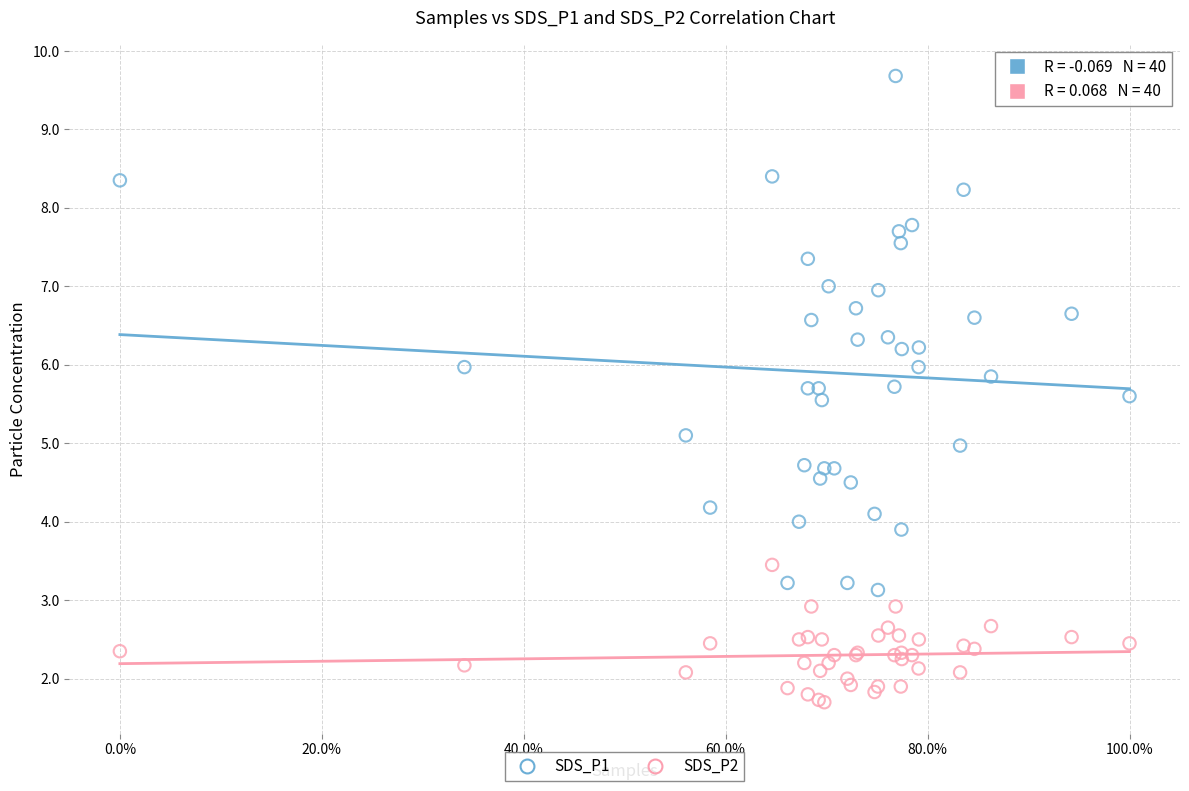

Which series reaches the minimum Y coordinate?

SDS_P2